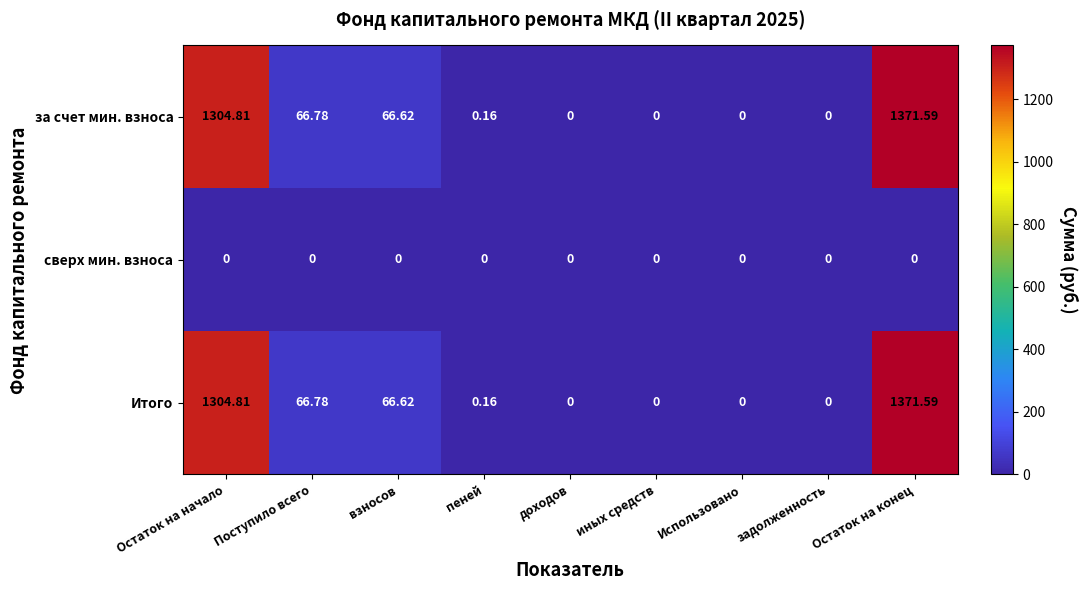

At which category is the sum across all series the highest?

Остаток на конец